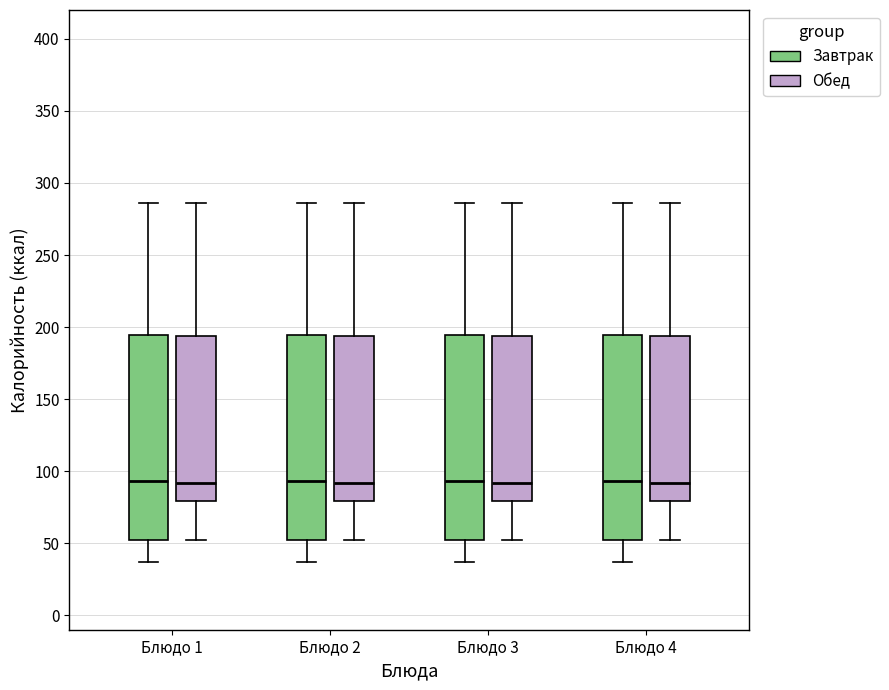

Where does the upper whisker of the box for Блюдо 1 (Завтрак) end on the y-axis? The values are not printed on the chart, so give them approximately, as read against the axis.

285